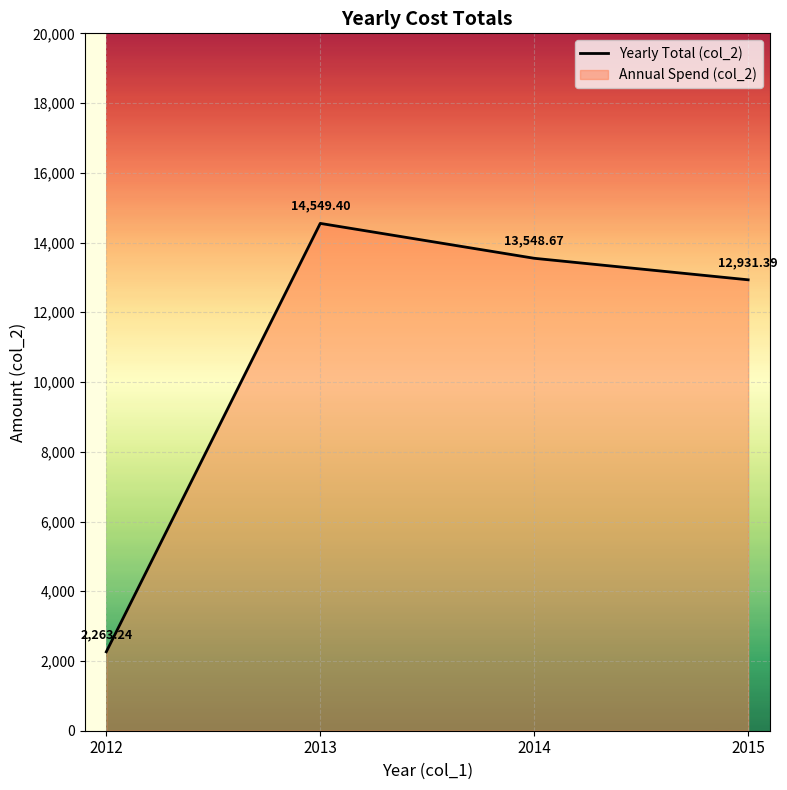

Which category has the highest value across all series?

2013